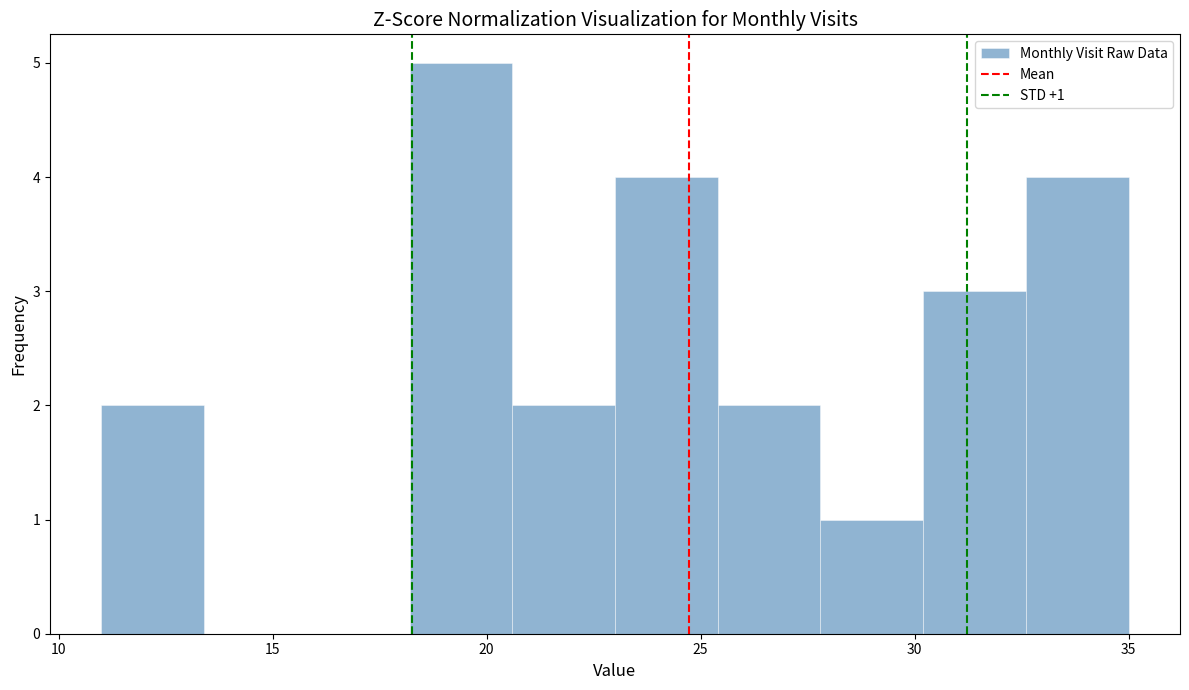

Over which range of the x-axis is the bar tallest?

18.2 to 20.6